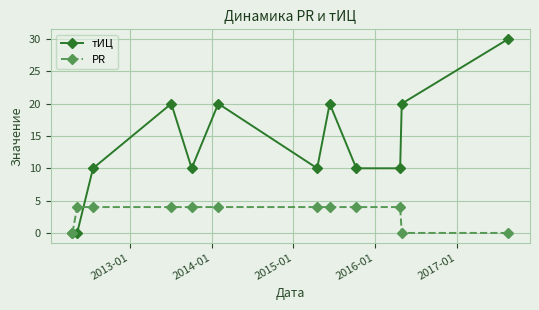

How many series are shown in this chart?

2